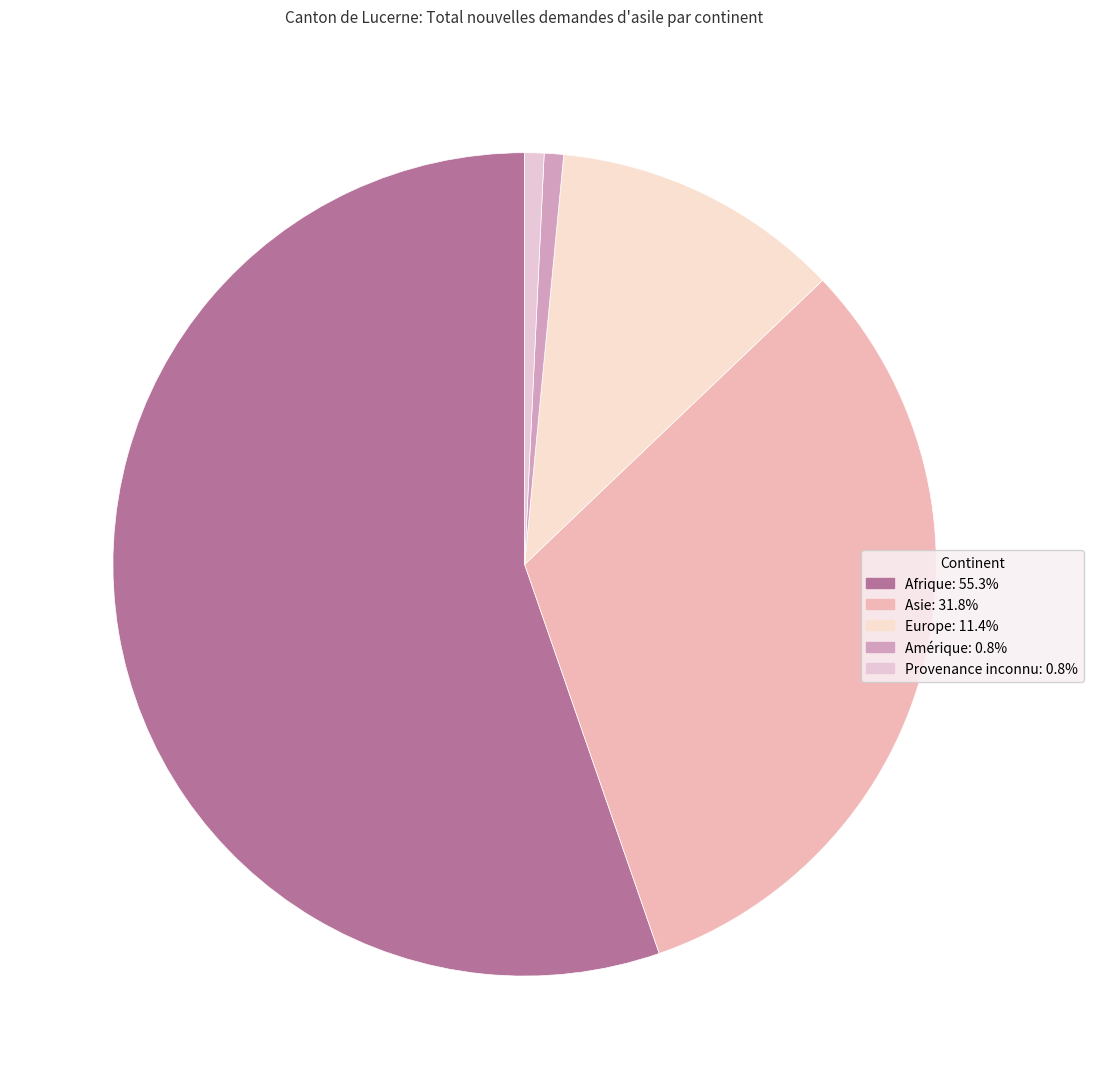

What is the smallest slice in the pie chart?

Amérique